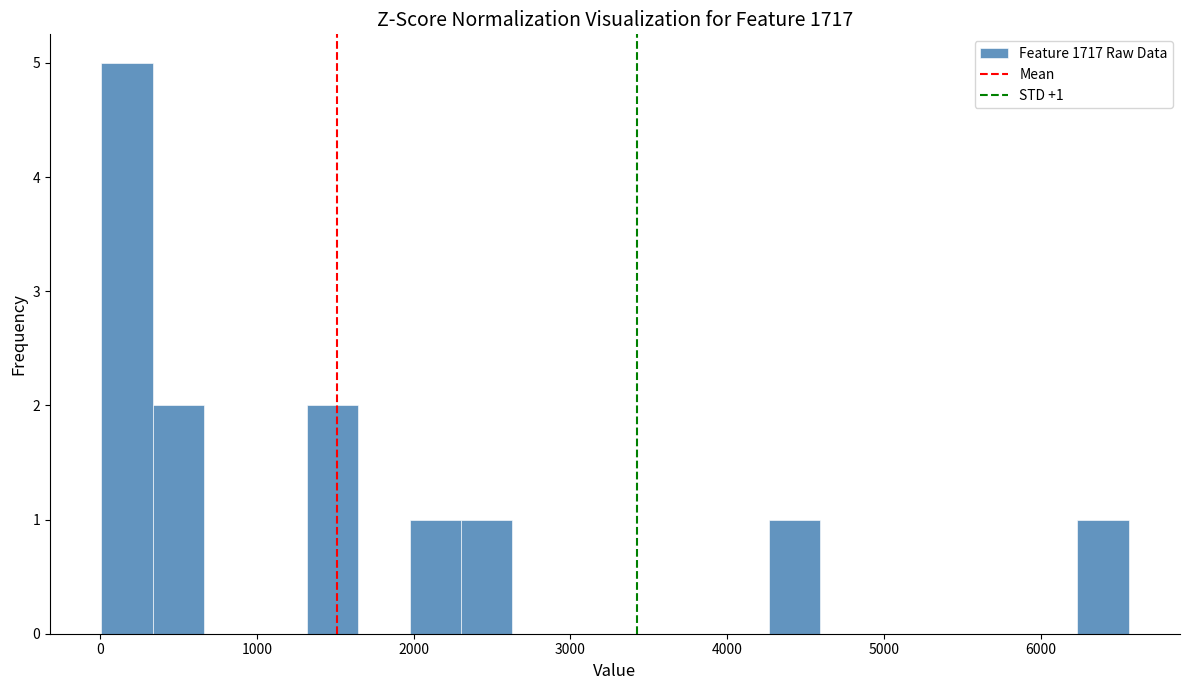

Around what value on the x-axis is the tallest bar? Give the approximate position of its centre, as read against the axis.

200